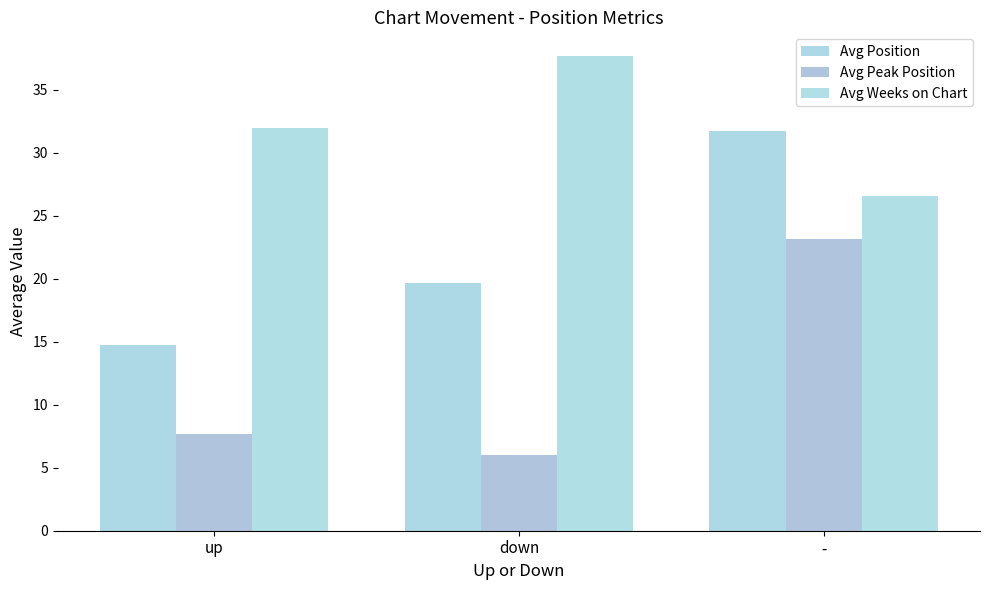

What is the label of the 1st bar from the right?

-